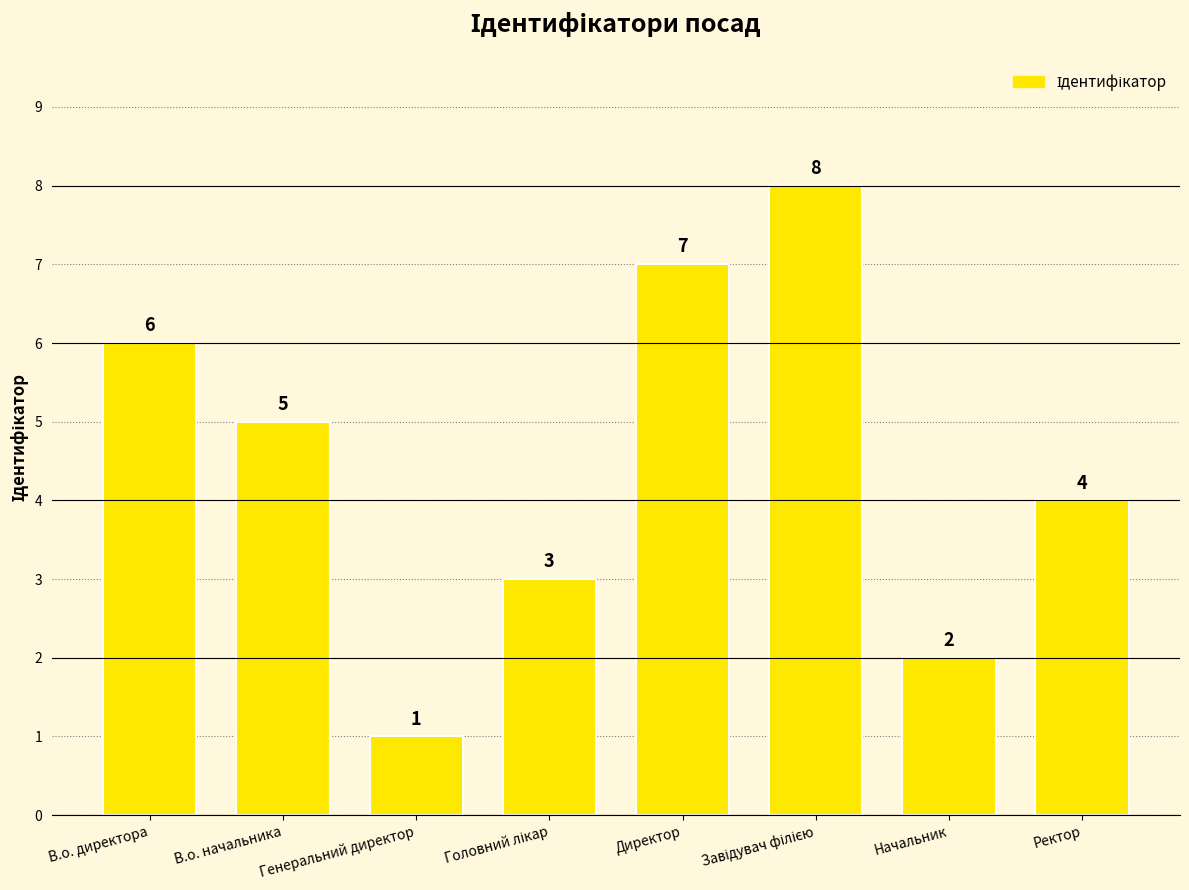

Reading right to left, list all the values displayed in this chart.

4	2	8	7	3	1	5	6